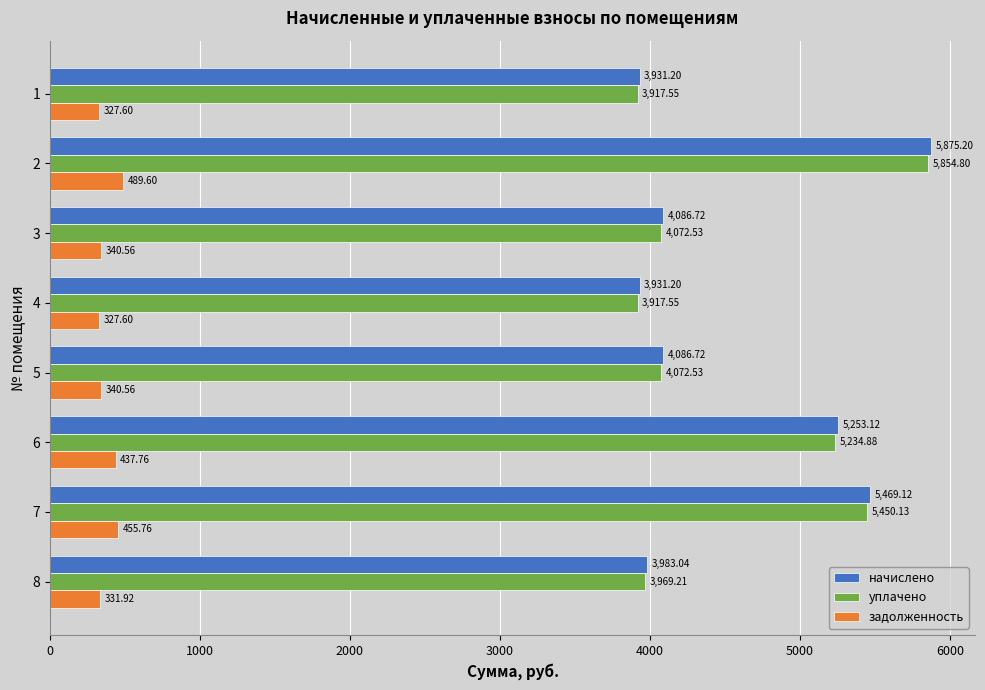

Rank the series at 1 from lowest to highest value.

задолженность, уплачено, начислено